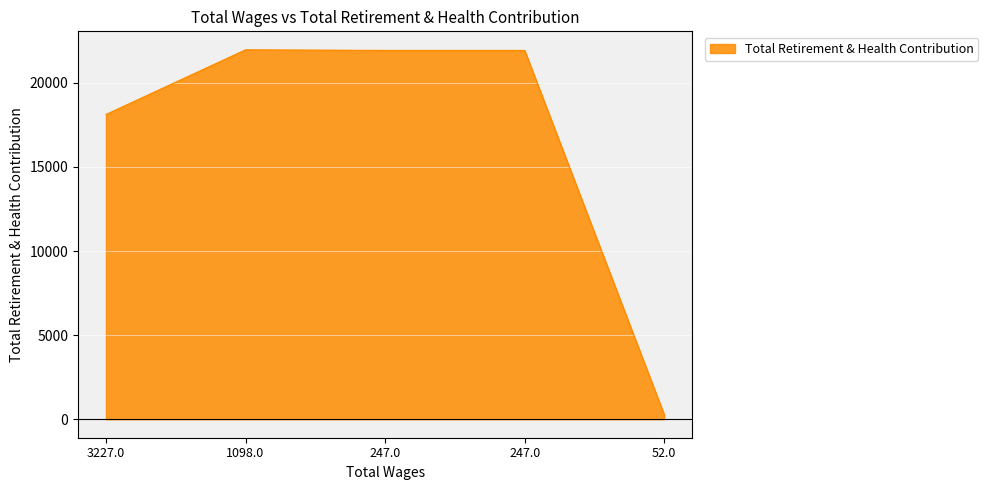

Where is the first local maximum?

1098.0